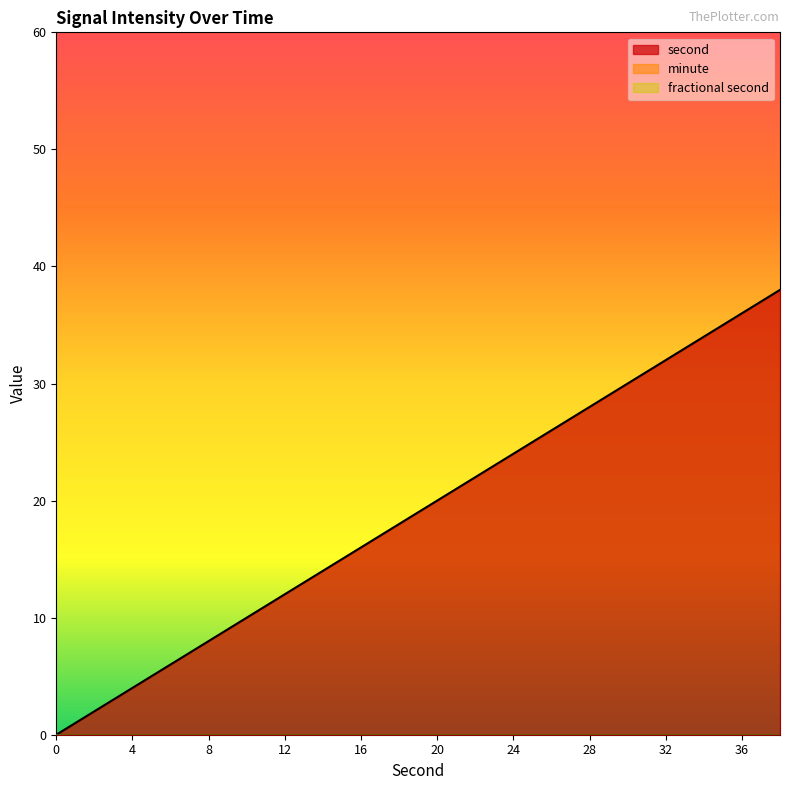

Does the chart have visible grid lines?

No